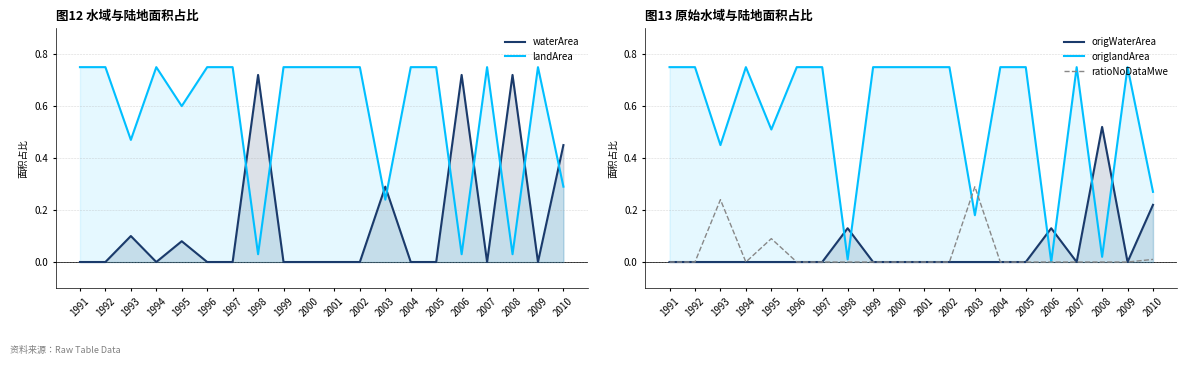

How many interior local valleys does the ratioNoDataMwe series have?

1